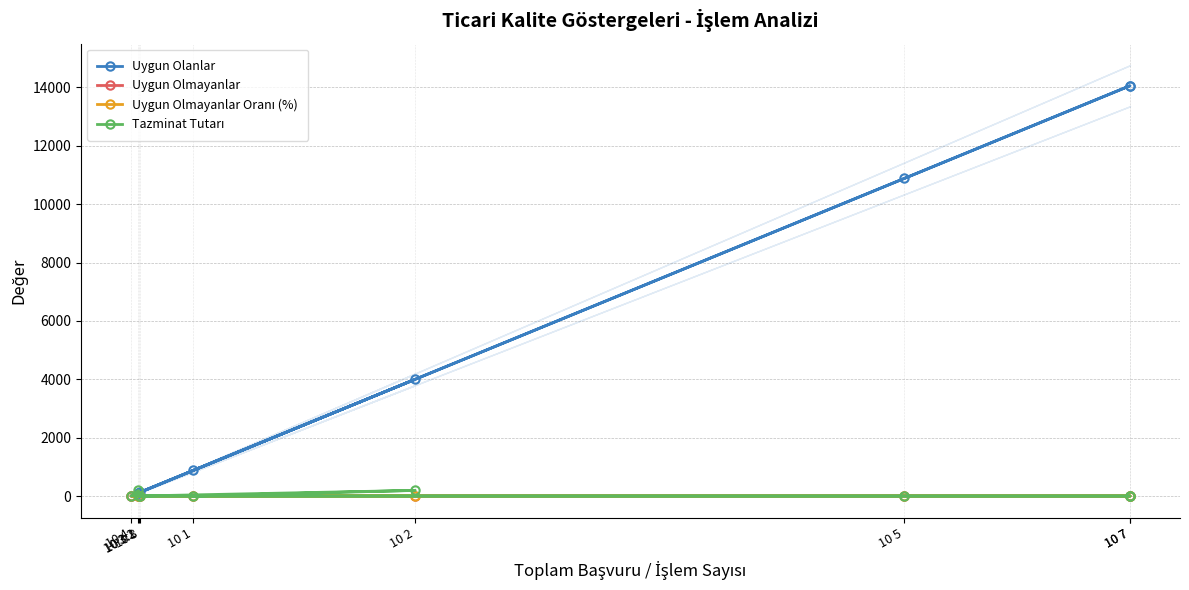

Does the chart have visible grid lines?

Yes